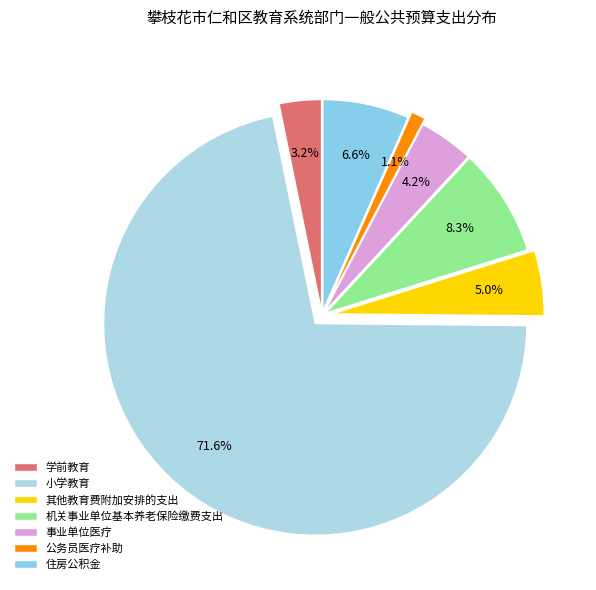

How many segments does this pie chart have?

7